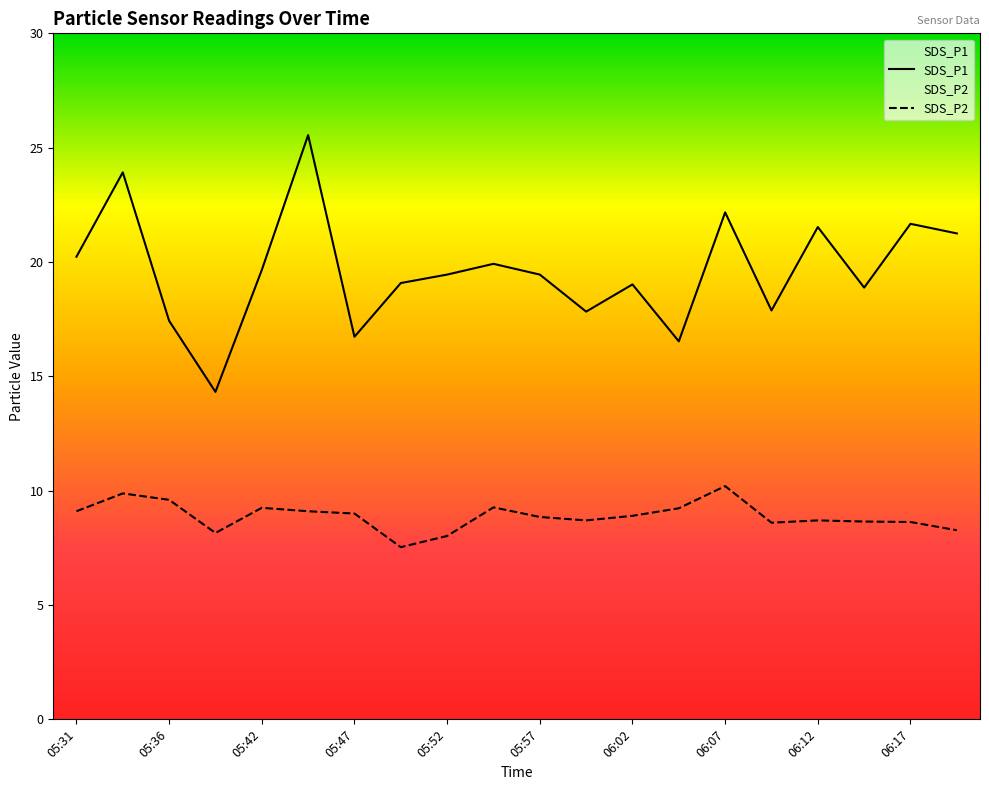

At which category does SDS_P2 reach its first local valley?

05:39